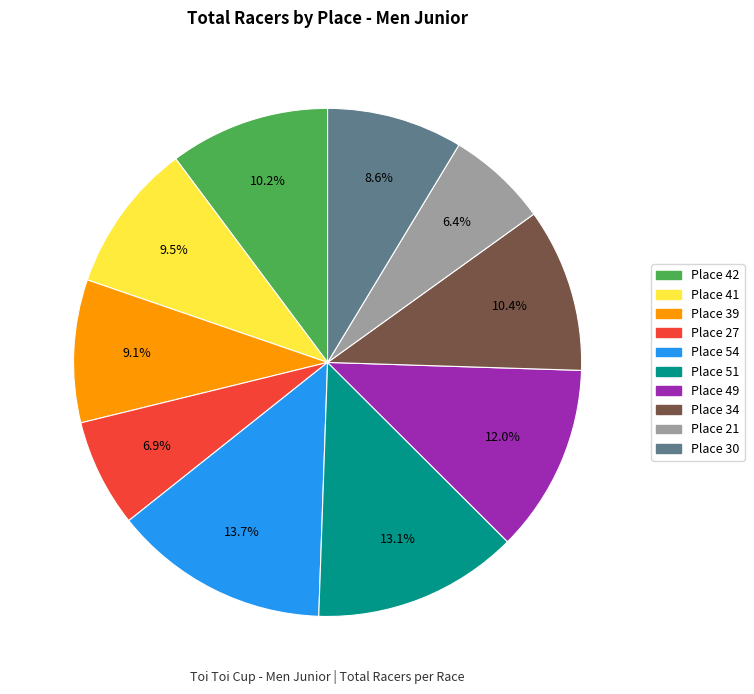

How many slices are in this pie chart?

10